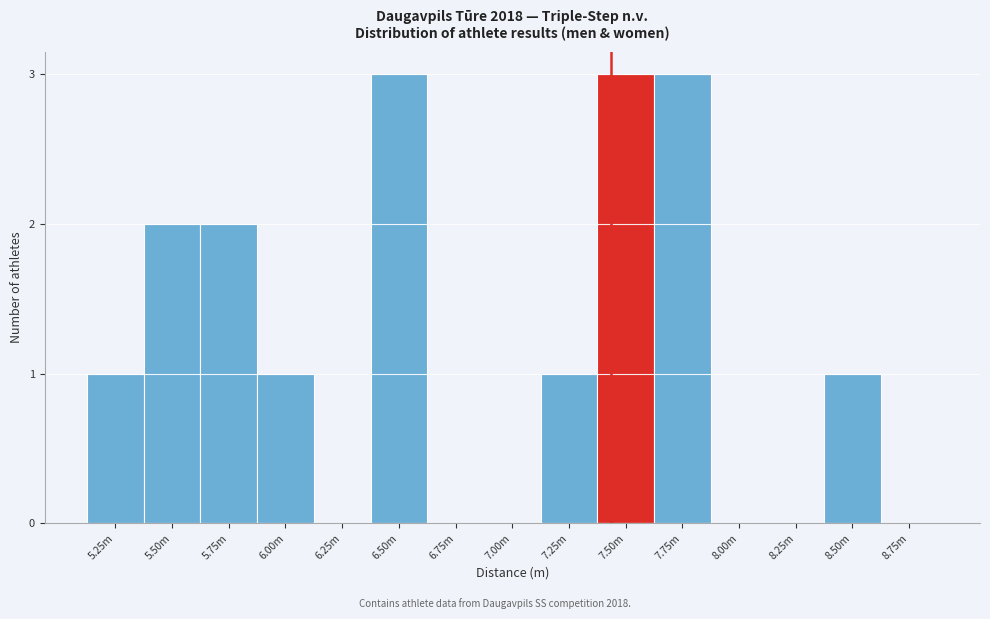

Reading left to right, transcribe all the data shown in this chart.

5.25m=1	5.50m=2	5.75m=2	6.00m=1	6.25m=0	6.50m=3	6.75m=0	7.00m=0	7.25m=1	7.50m=3	7.75m=3	8.00m=0	8.25m=0	8.50m=1	8.75m=0